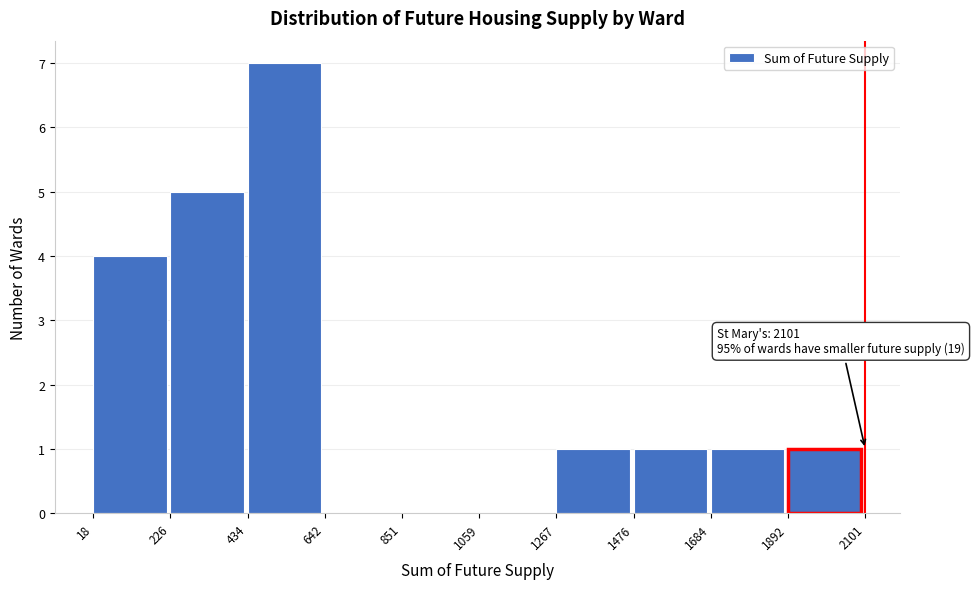

Which range on the x-axis has the tallest bar?

434 to 642